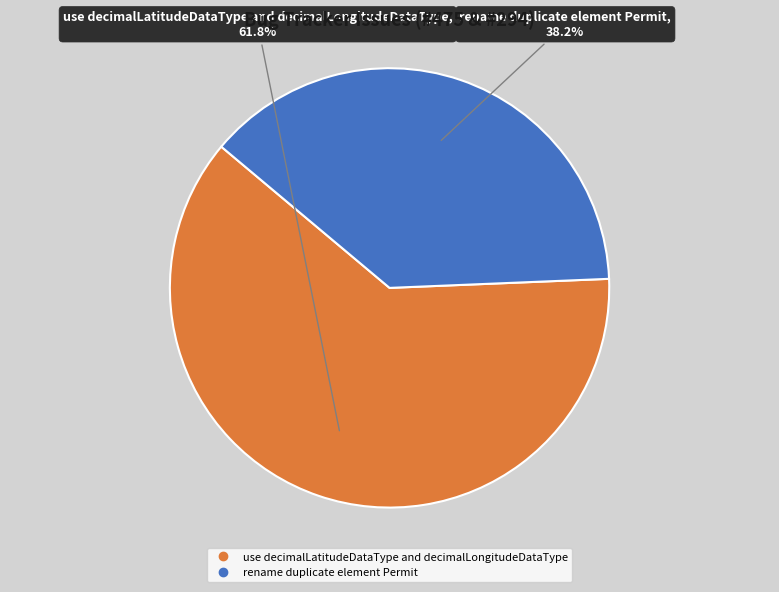

To the nearest percent, what is the difference between the use decimalLatitudeDataType and decimalLongitudeDataType and rename duplicate element Permit slice percentages?

24%